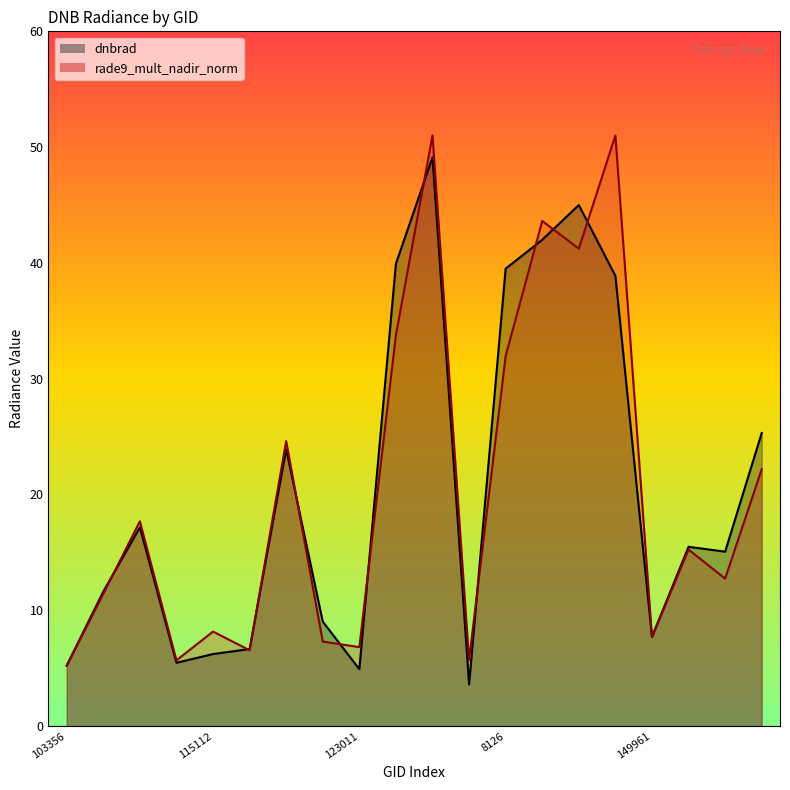

What is the label of the 10th point from the left?

5363